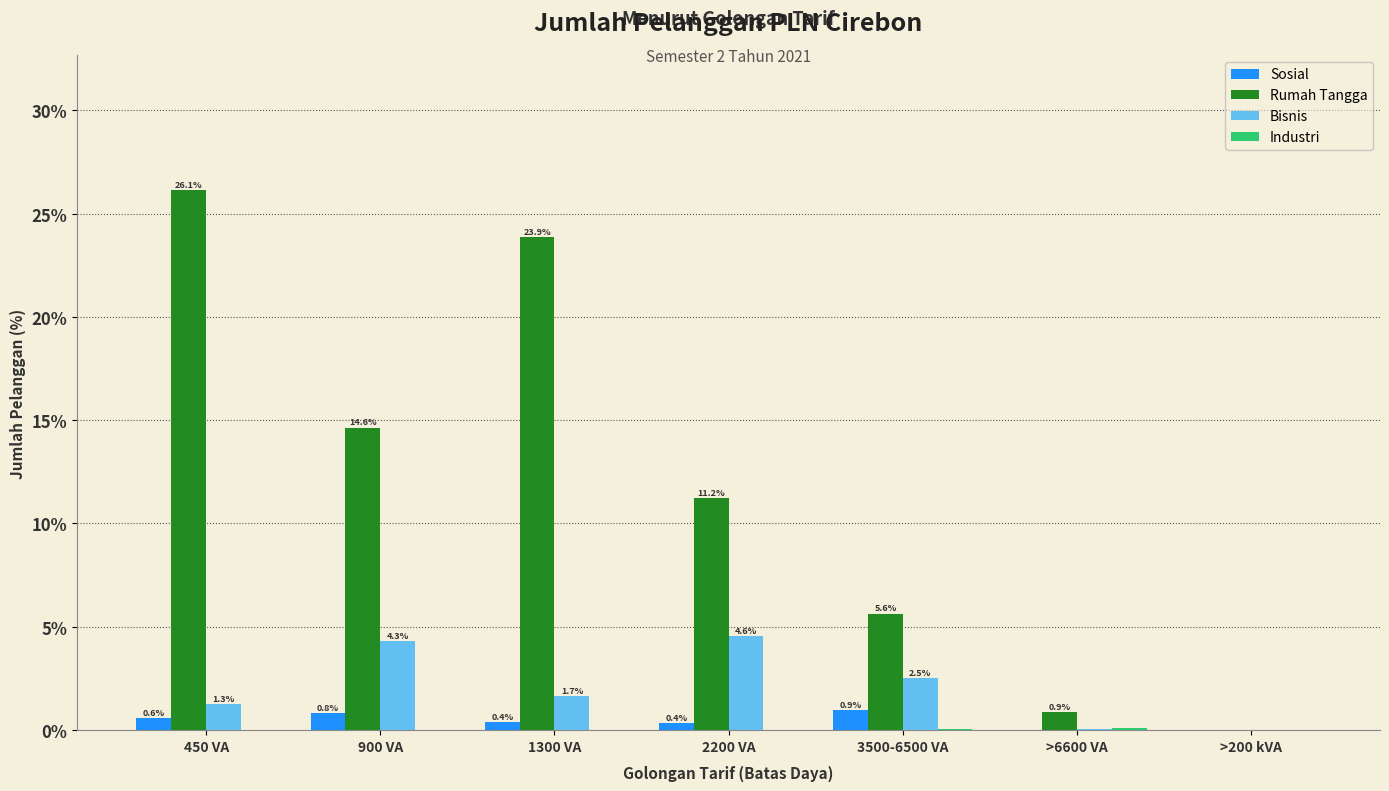

What value does the Bisnis series have at 900 VA?

4.3